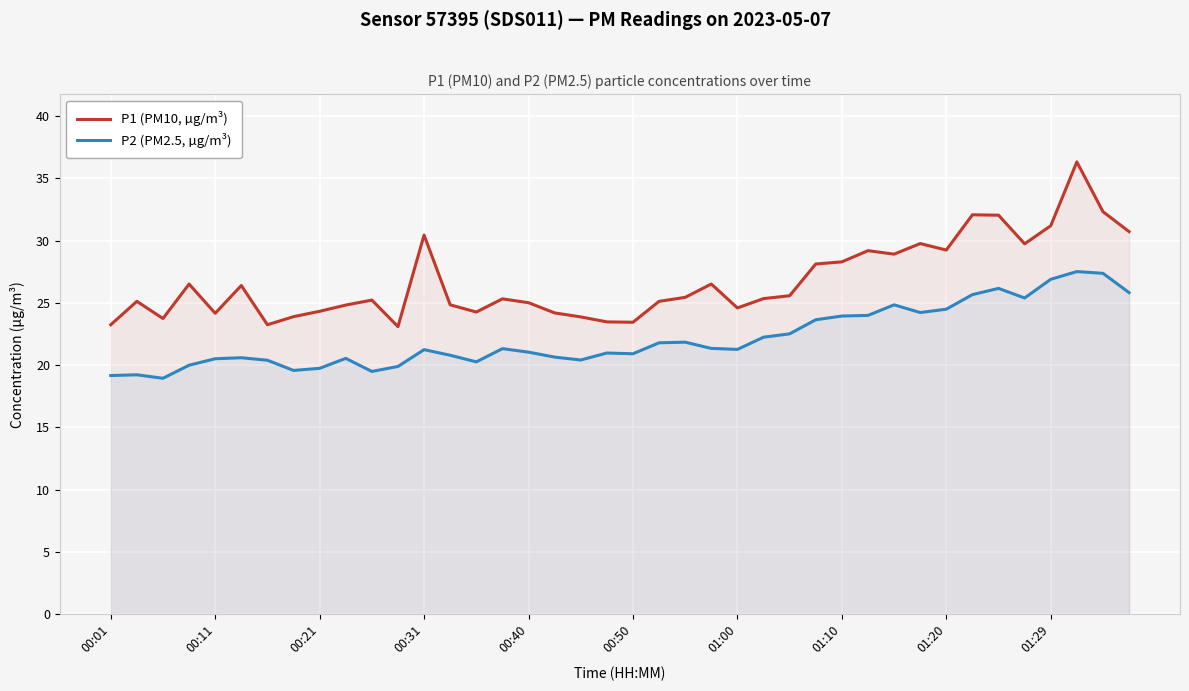

Rank the series by their average value, from highest to lowest.

P1 (PM10, µg/m³), P2 (PM2.5, µg/m³)